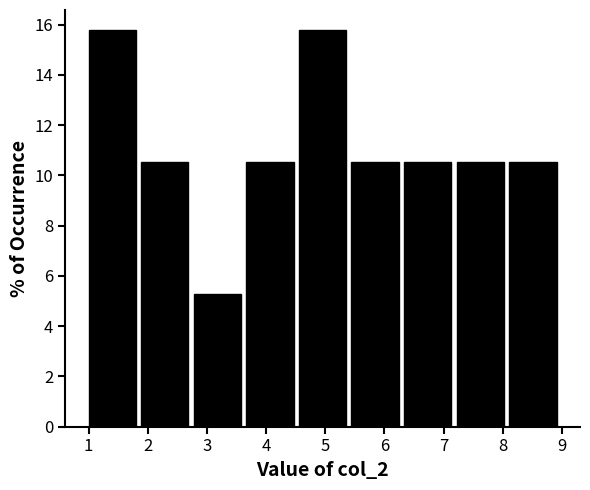

Reading left to right, list every bar in this chart as the range it spans on the x-axis followed by its height. Neither the bar edges nor the heights are printed on the chart, so give them approximately, as read against the axes.

1.0 to 1.9: 15.8
1.9 to 2.8: 10.6
2.8 to 3.7: 5.2
3.7 to 4.6: 10.6
4.6 to 5.4: 15.8
5.4 to 6.3: 10.6
6.3 to 7.2: 10.6
7.2 to 8.1: 10.6
8.1 to 9.0: 10.6